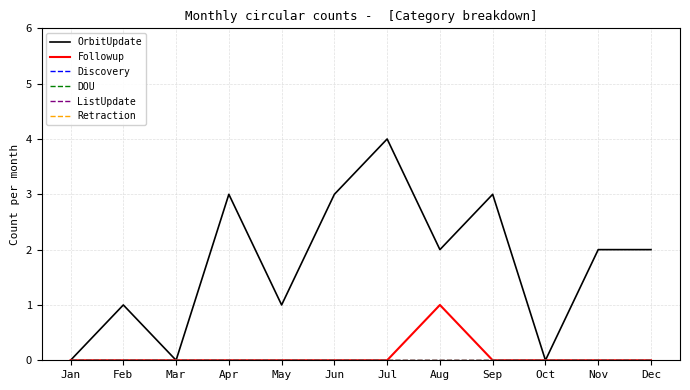

Does the chart have visible grid lines?

Yes